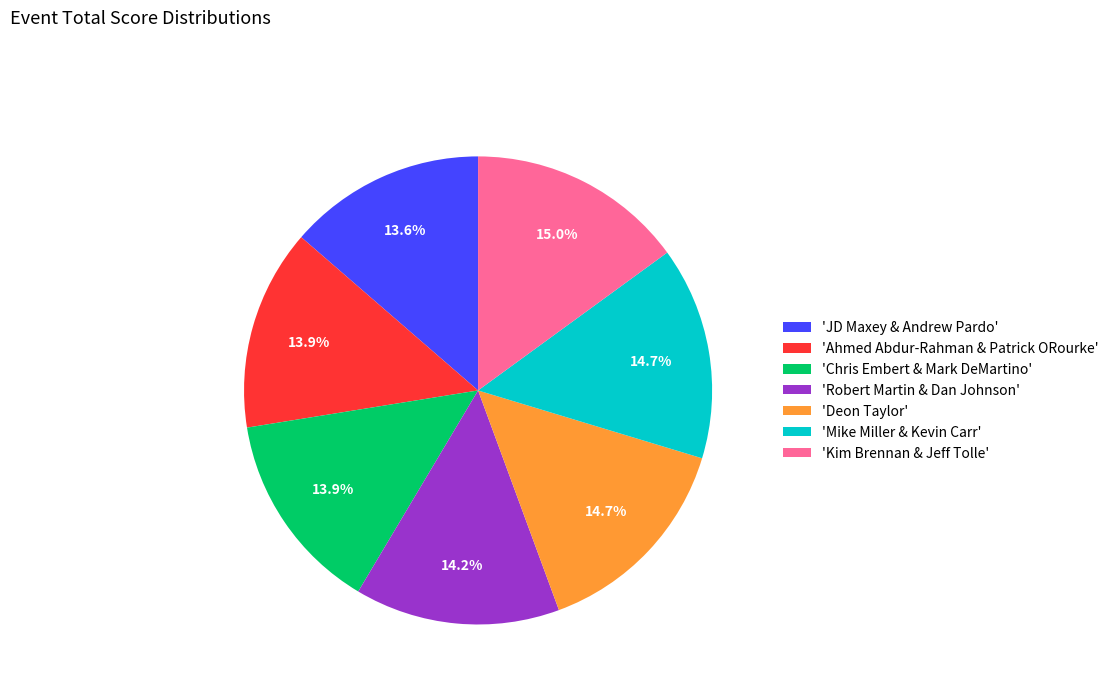

What portion of the pie excludes 'Deon Taylor'?

85.3%